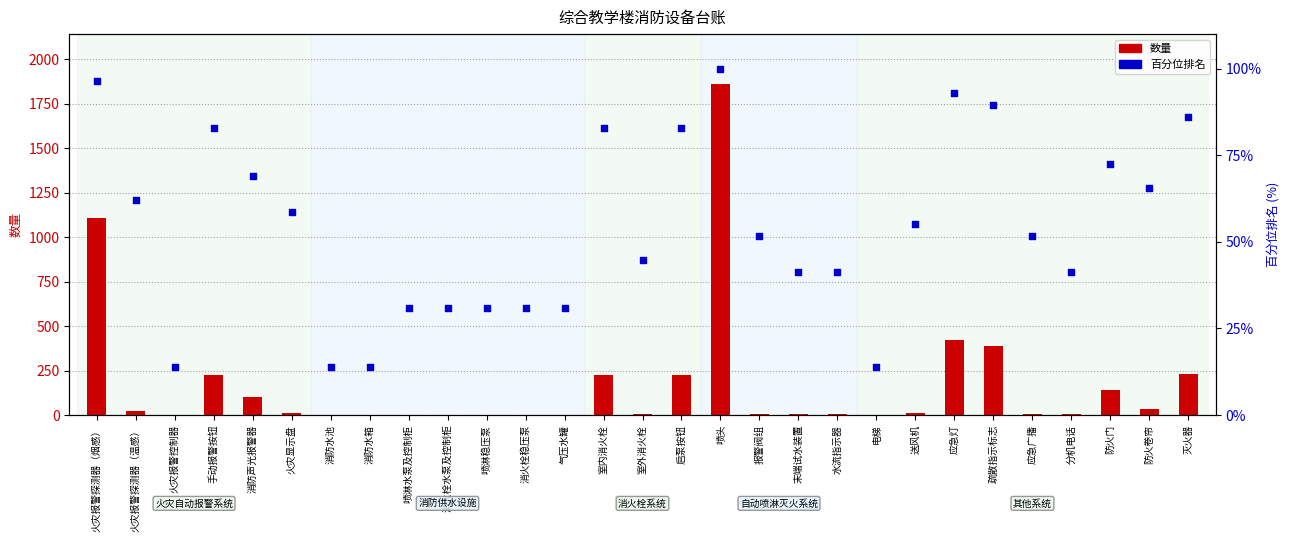

Is the value of 百分位排名 at 电梯 greater than the value of 数量 at 喷淋稳压泵?

Yes